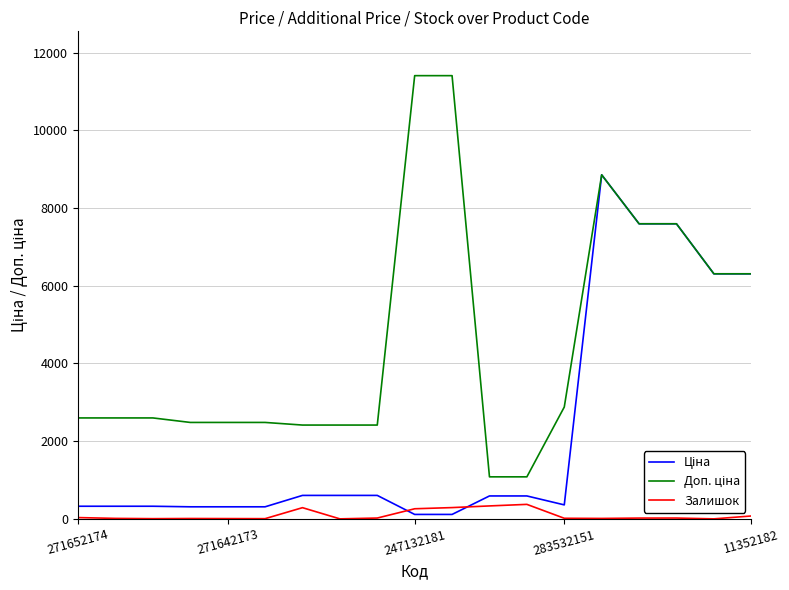

What is the maximum value shown in the chart?

11410.0